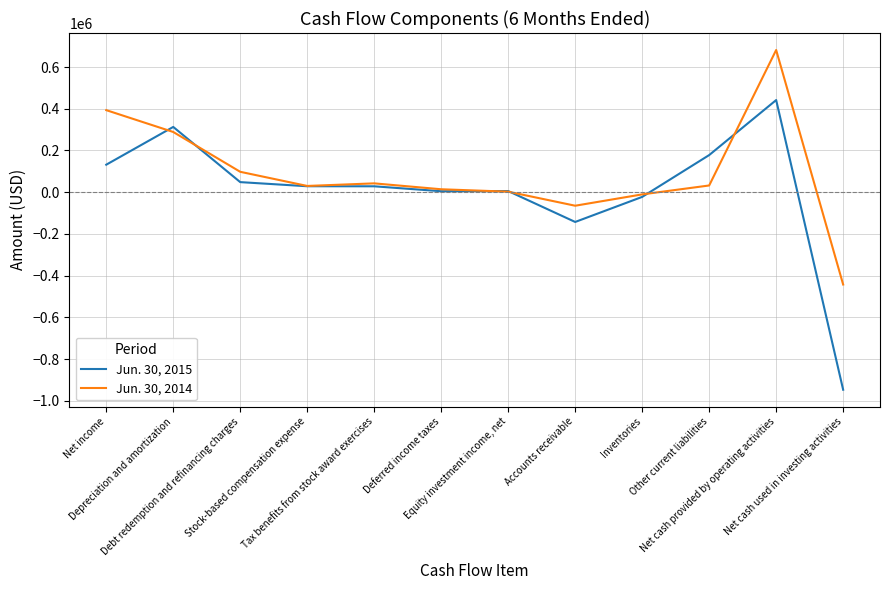

What position from the right is Stock-based compensation expense?

9